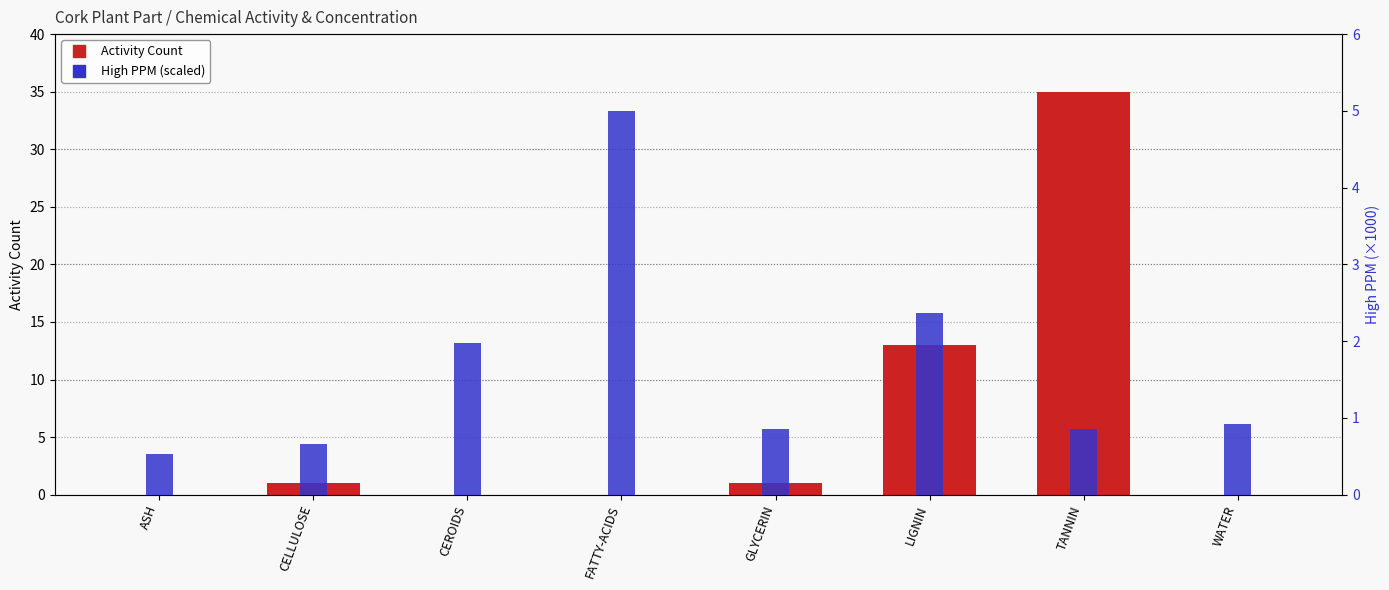

Which series has the largest total across all categories?

Activity Count